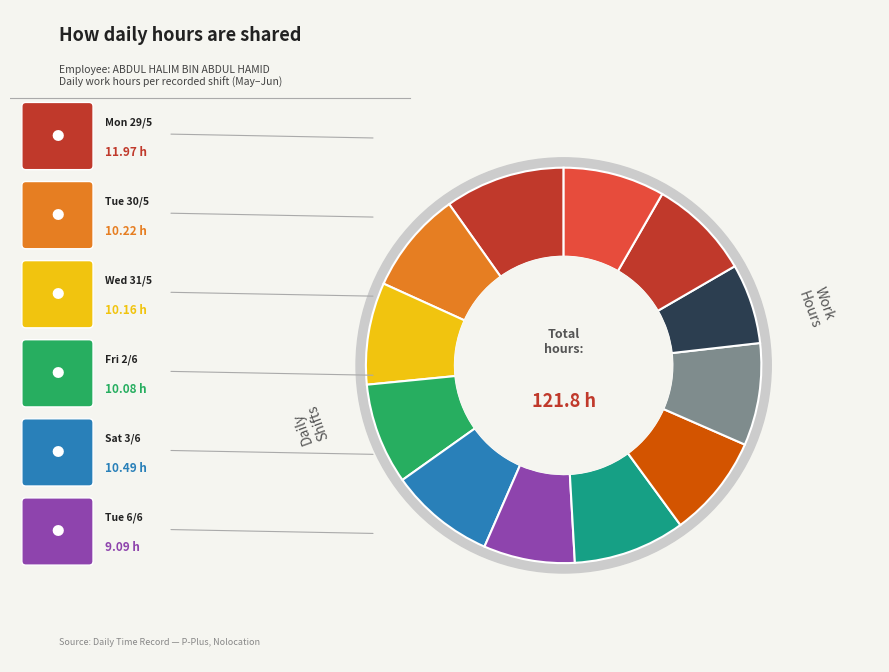

Which category has the biggest portion of the pie?

Mon 29/5